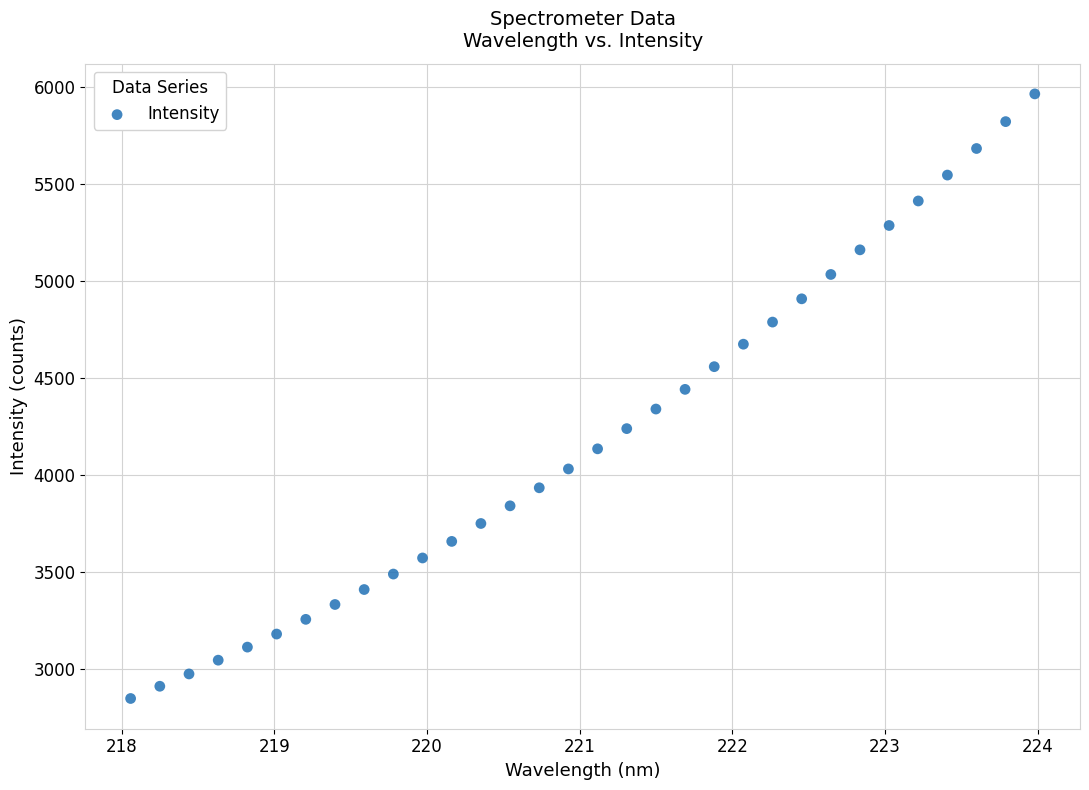

What is the range of Y values (max minus min)?

3119.8